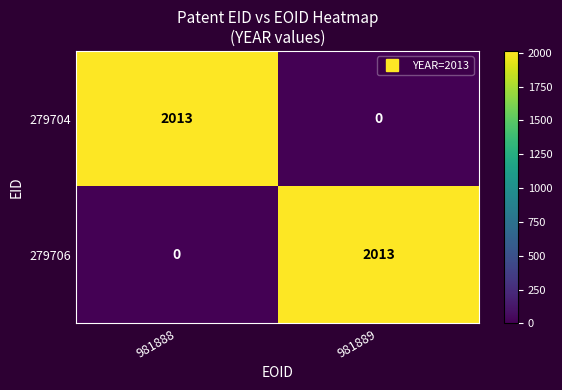

How many data points does each series have?

2